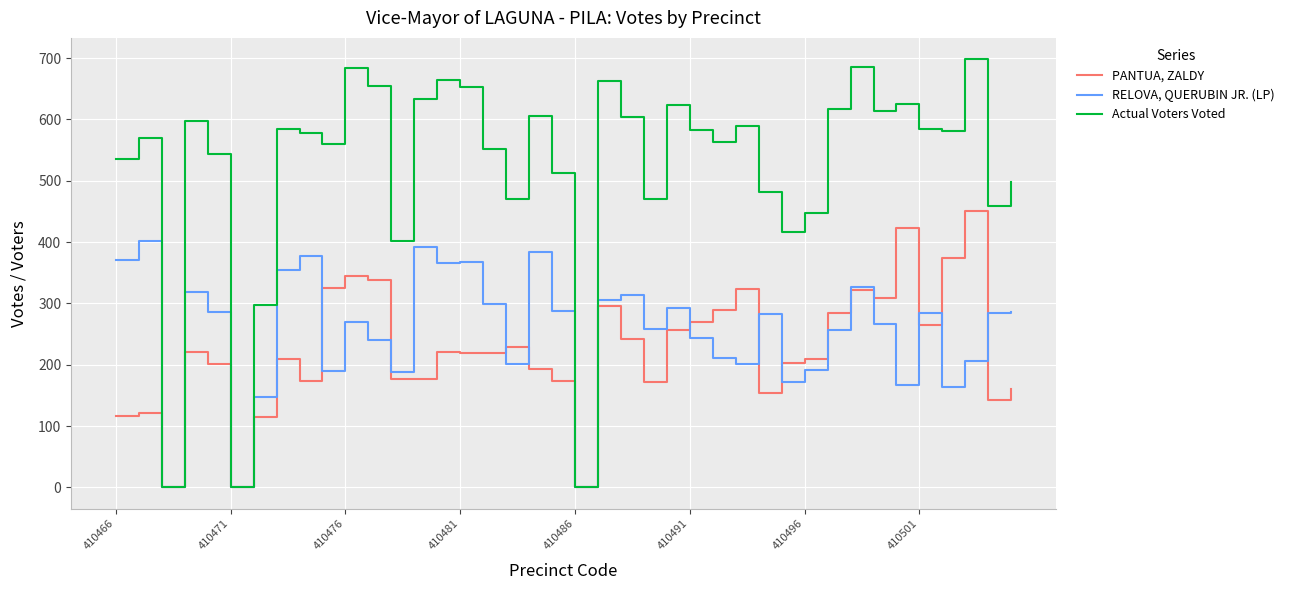

Which series has the widest spread of values?

Actual Voters Voted